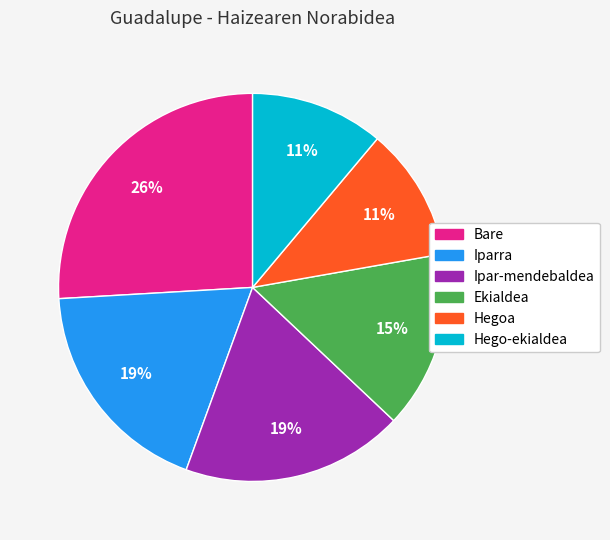

How many segments does this pie chart have?

6